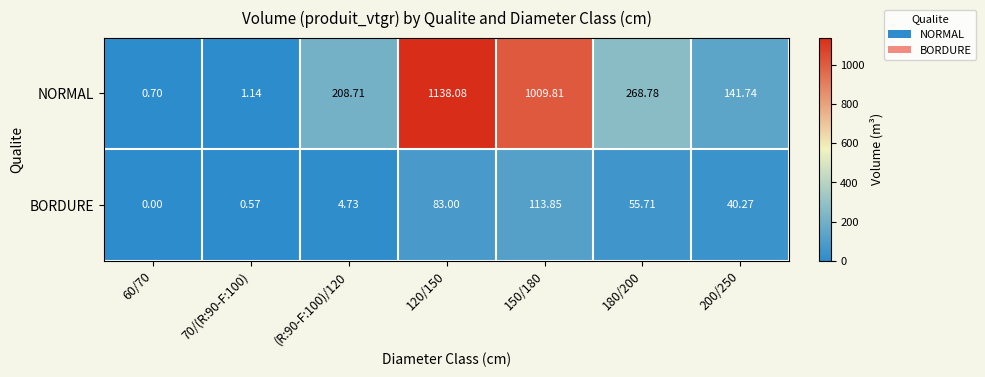

Which series changed the most between 60/70 and 200/250?

NORMAL